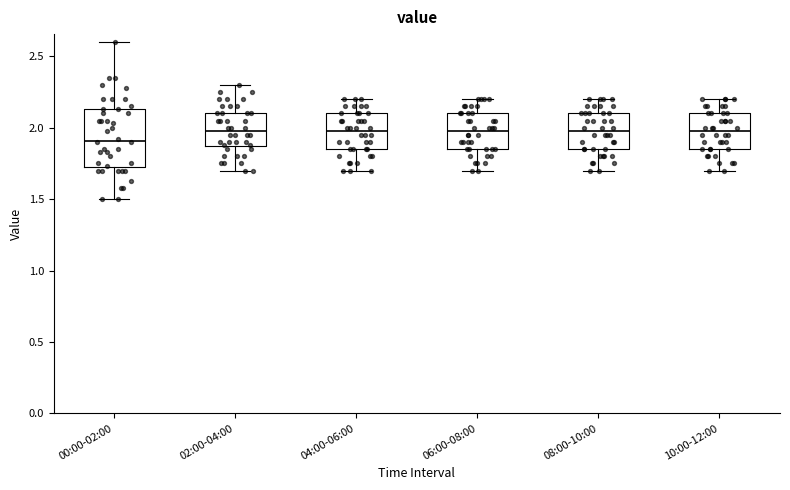

Comparing the boxes themselves (not the whiskers), which one is the tallest?

00:00-02:00